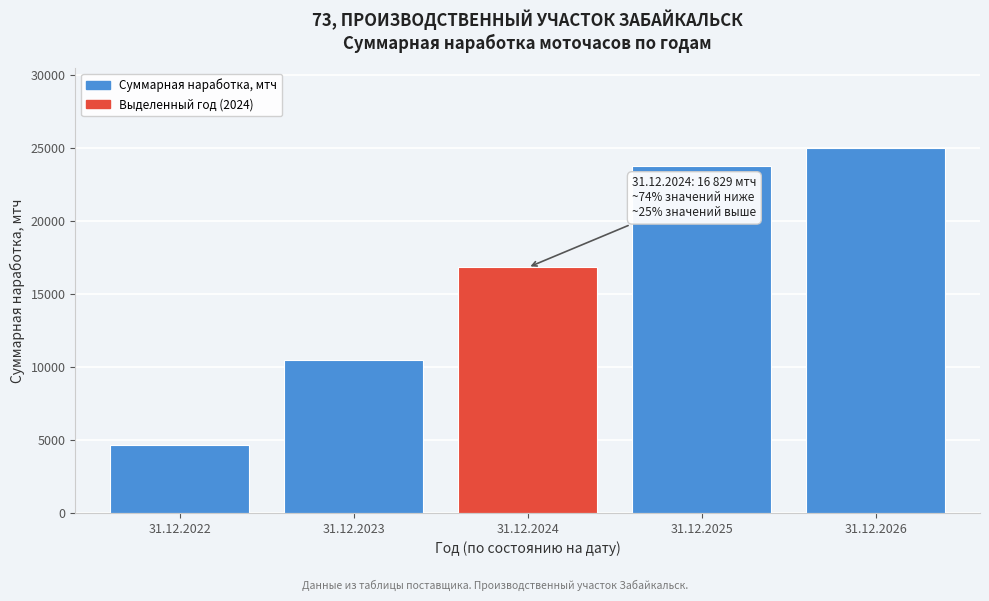

Reading left to right, list all the values displayed in this chart.

31.12.2022=4686.8	31.12.2023=10453.7	31.12.2024=16829.4	31.12.2025=23817.0	31.12.2026=25000.0